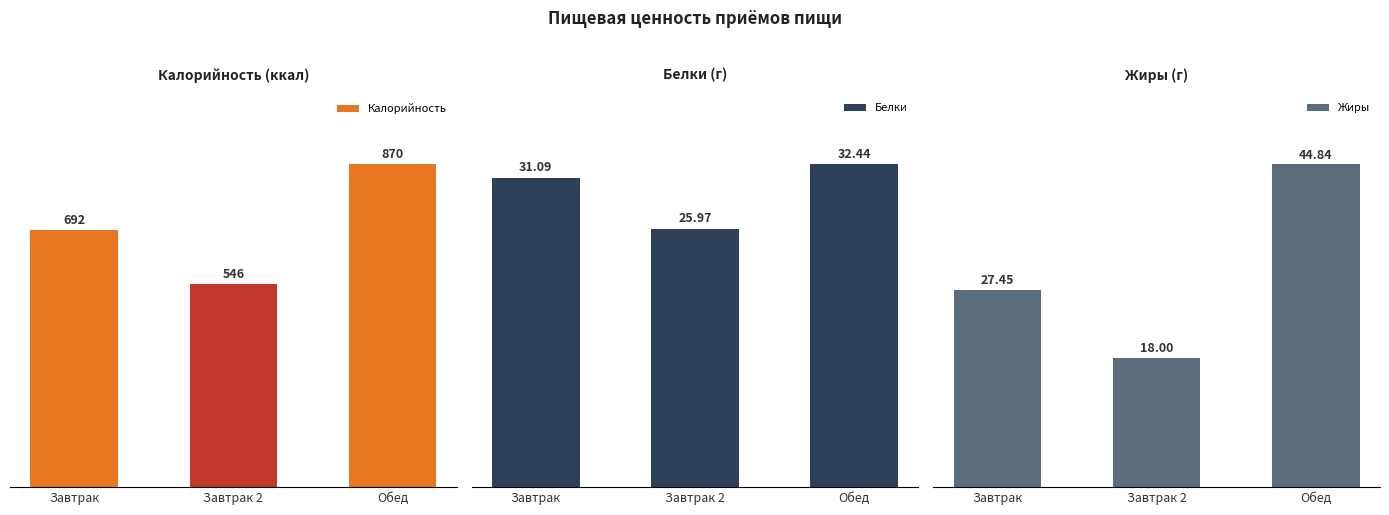

List the series in order of their peak value, lowest first.

Белки, Жиры, Калорийность